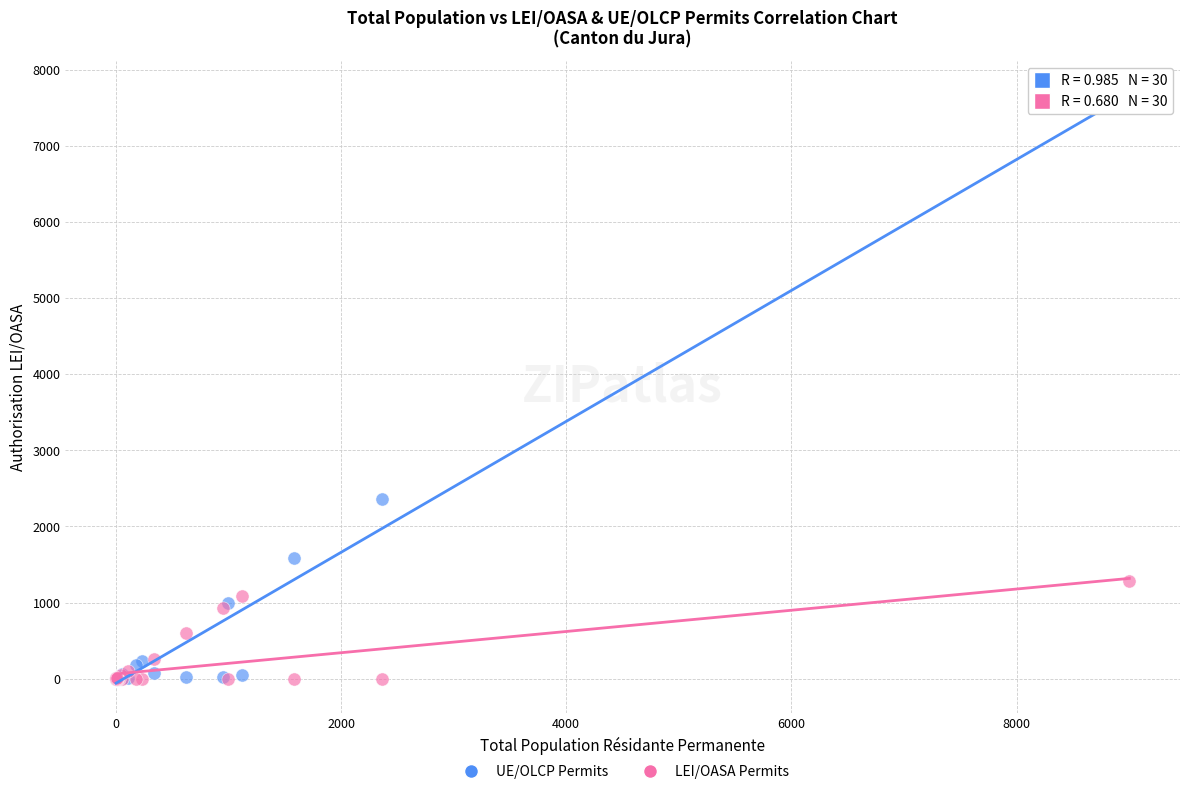

Which series contains the highest Y value?

UE/OLCP Permits